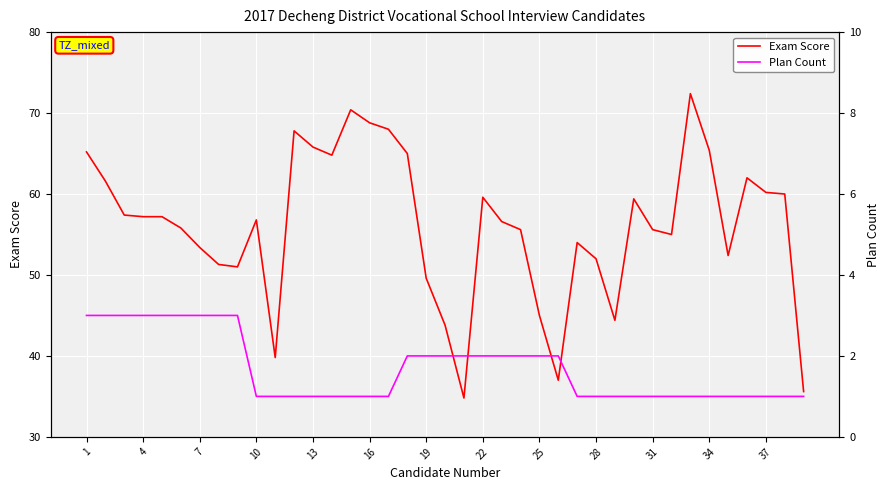

What is the minimum value for Exam Score?

34.8